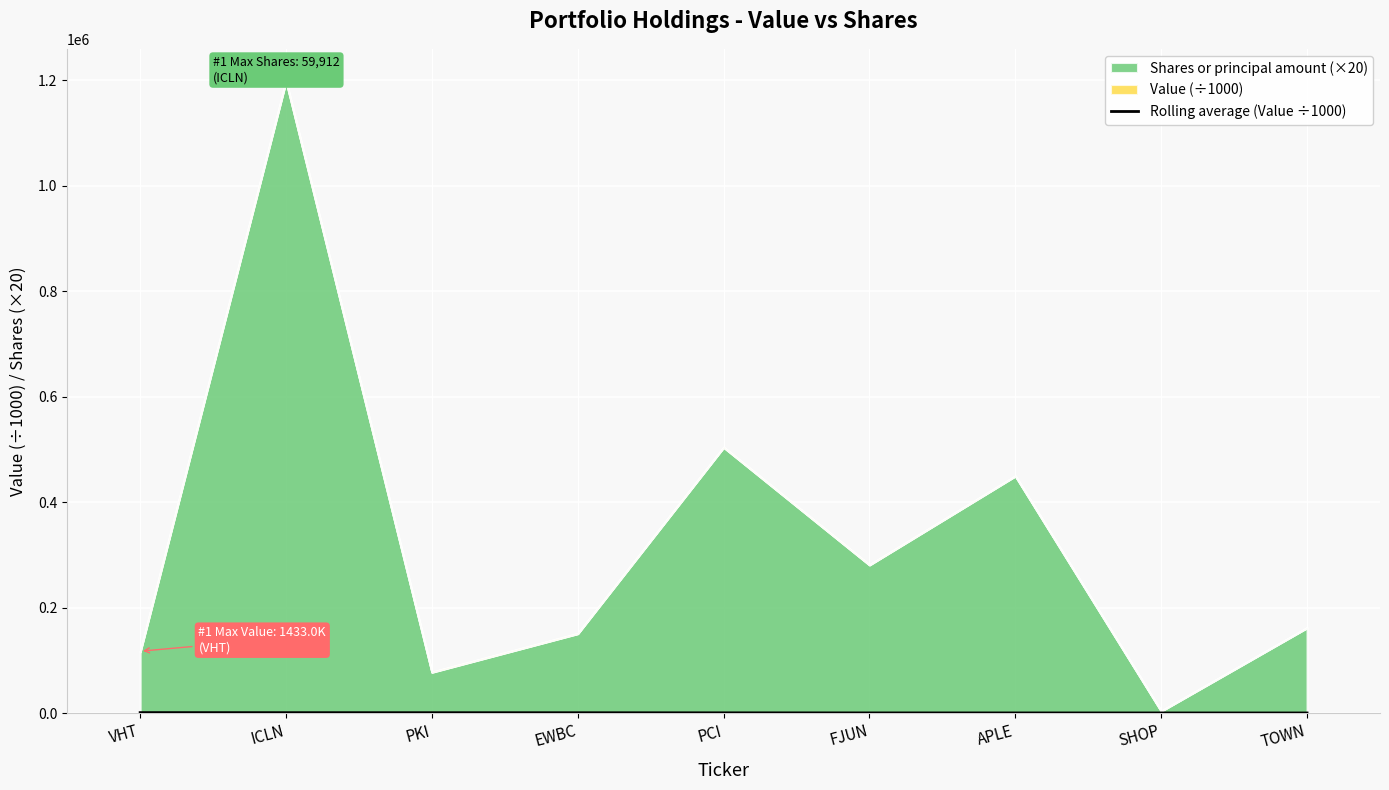

The value at FJUN is 678.2. True or false?

False